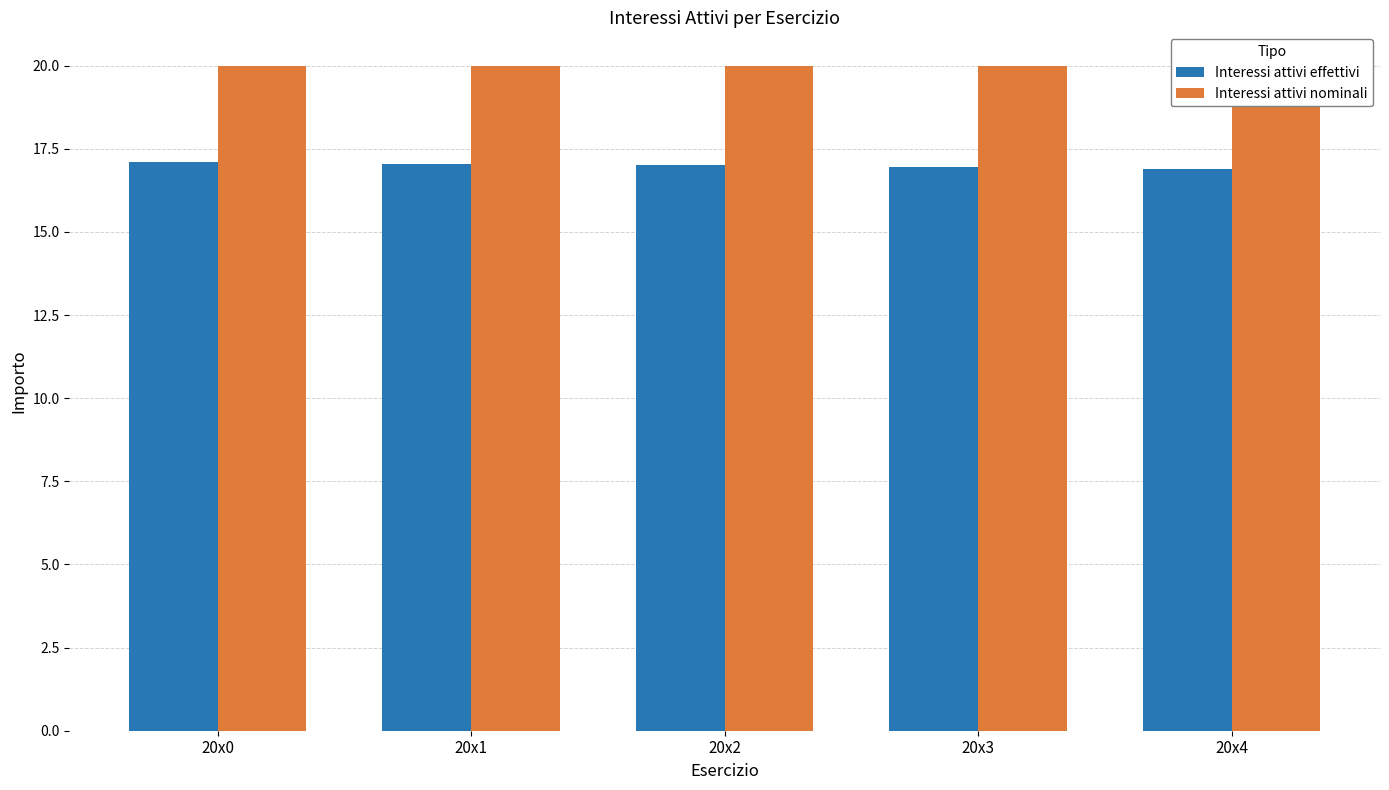

Rank the series at 20x1 from lowest to highest value.

Interessi attivi effettivi, Interessi attivi nominali